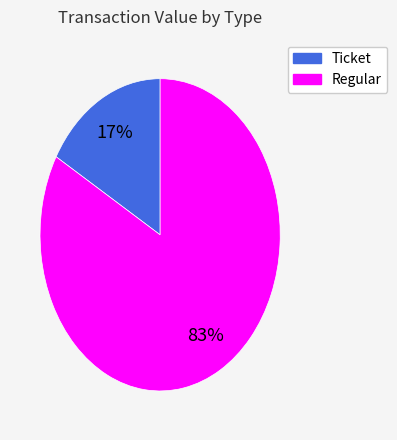

What is the smallest slice in the pie chart?

Ticket